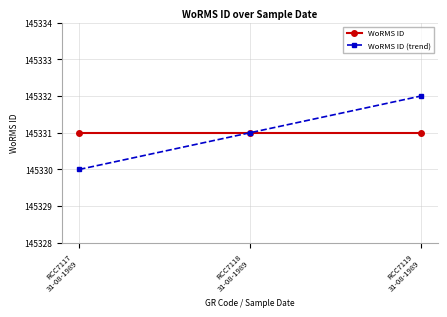

What position from the left is RCC7118
31-08-1989?

2